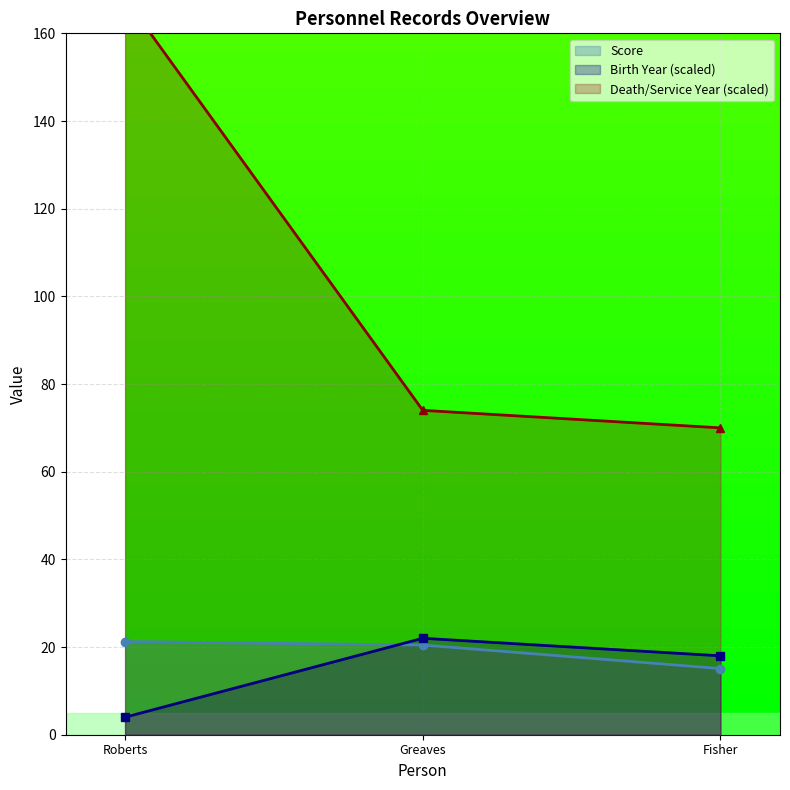

True or false: Score has a value of 15.1 at Fisher.

True